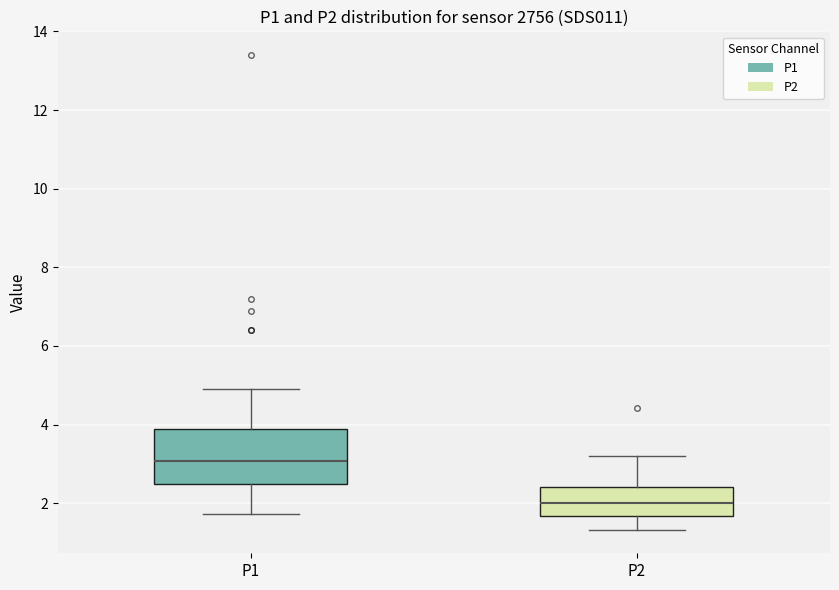

Where does the median line of the box for P2 sit on the y-axis? The values are not printed on the chart, so give them approximately, as read against the axis.

2.0